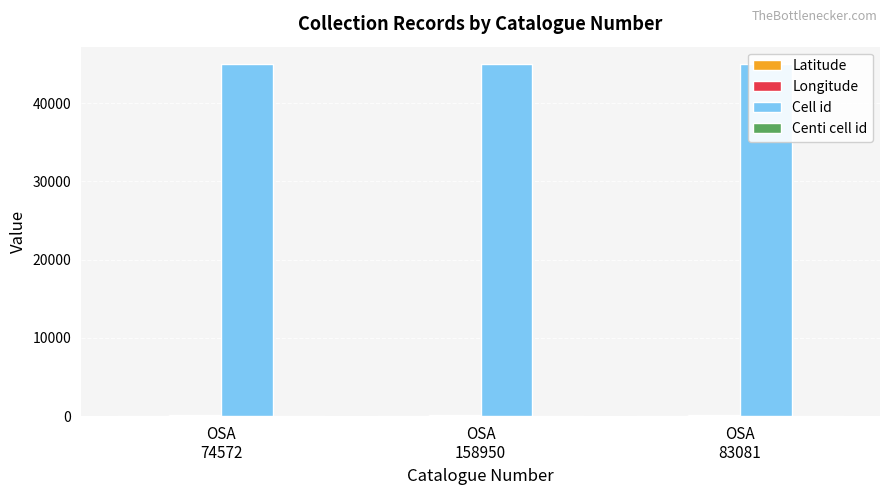

What is the label of the 1st bar from the left?

OSA
74572